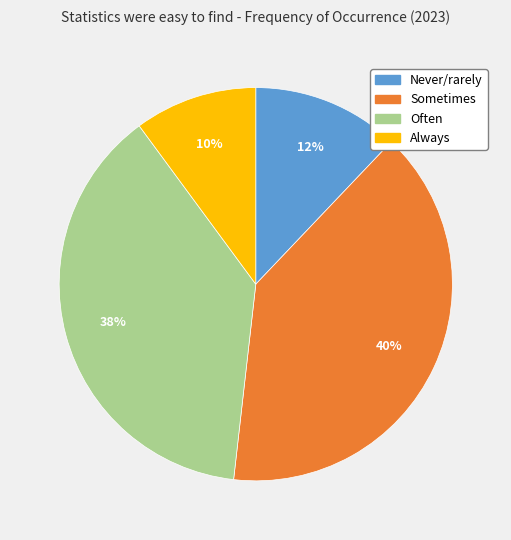

What percentage is the Sometimes slice, to the nearest percent?

40%